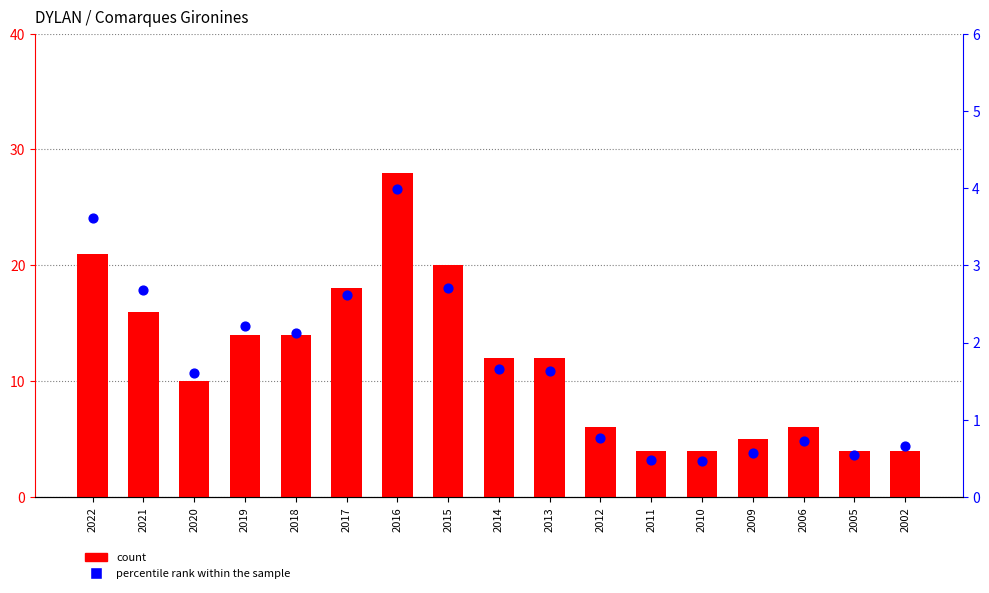

Is the value of count at 2017 greater than the value of percentile rank within the sample at 2013?

Yes